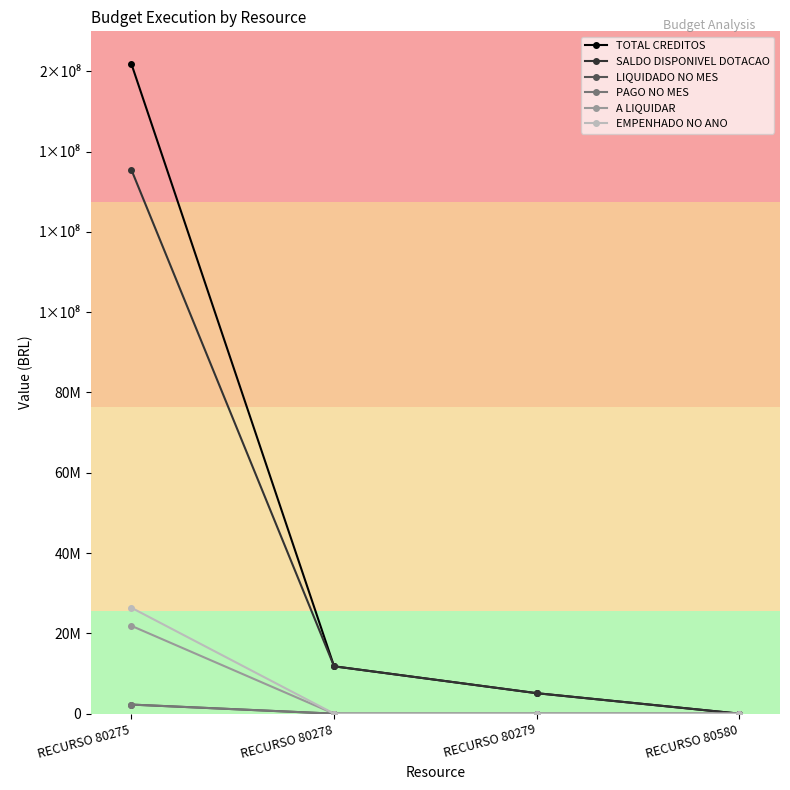

At how many categories does at least one series exceed 85641066?

1